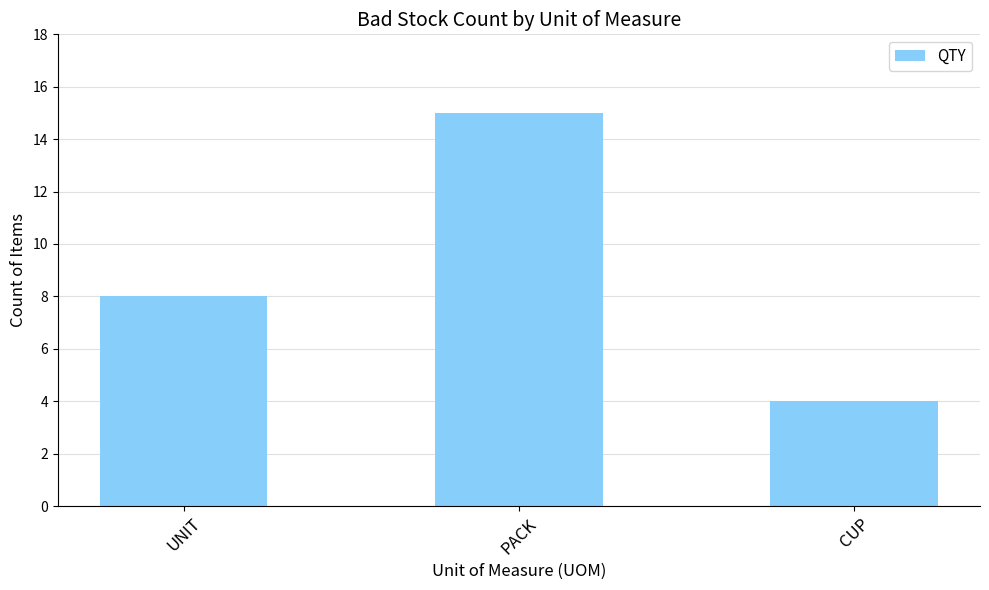

The value at PACK is 24. True or false?

False